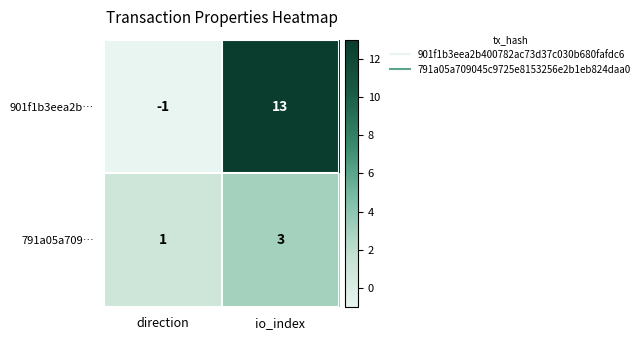

Between direction and io_index, which series saw the biggest shift?

901f1b3eea2b…